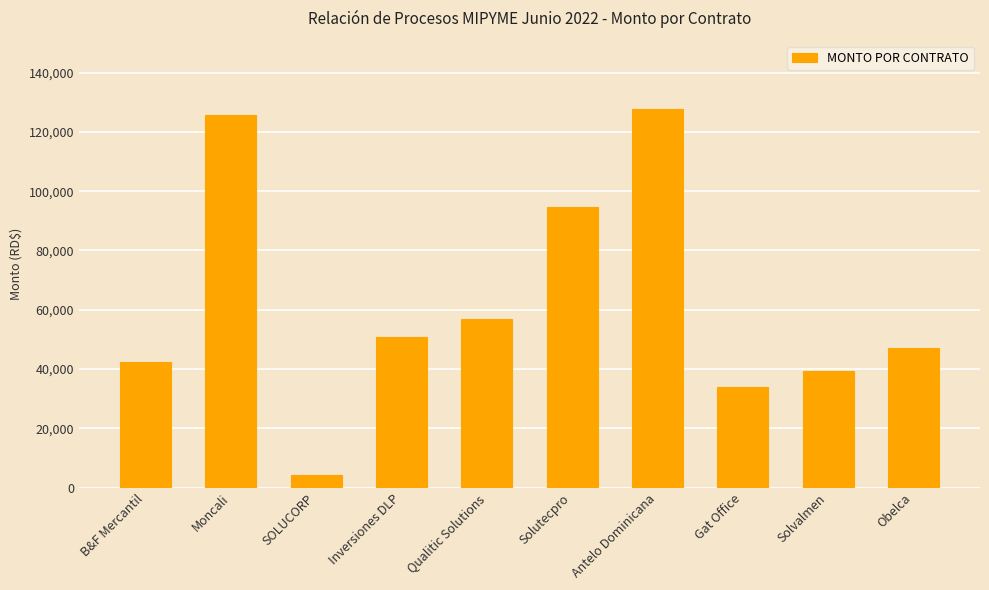

List the labels in order of value, largest first.

Antelo Dominicana, Moncali, Solutecpro, Qualitic Solutions, Inversiones DLP, Obelca, B&F Mercantil, Solvalmen, Gat Office, SOLUCORP